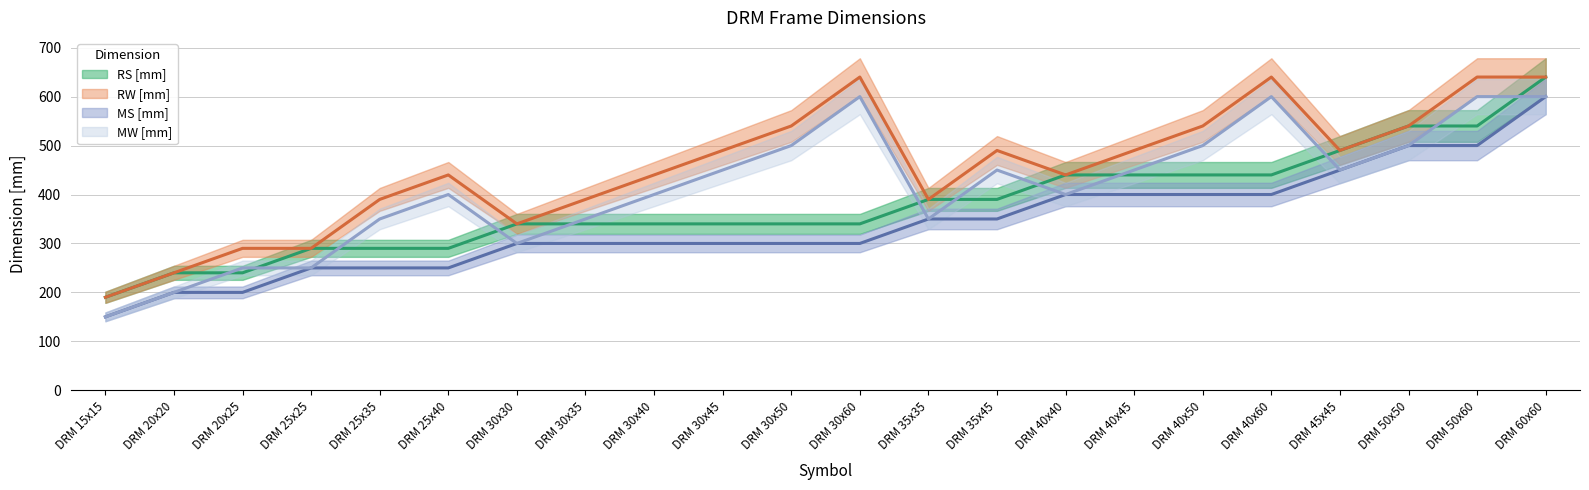

Where does the MW [mm] series first go above 450?

DRM 30x50